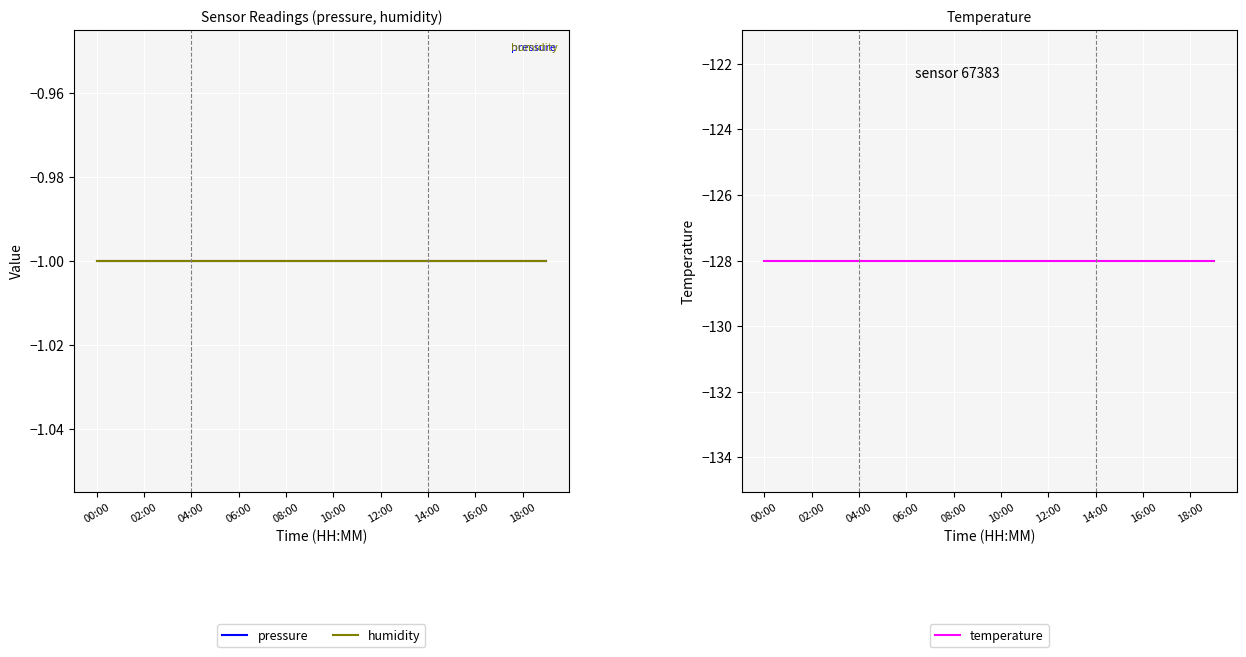

What is the total value across all series at 14:00?

-130